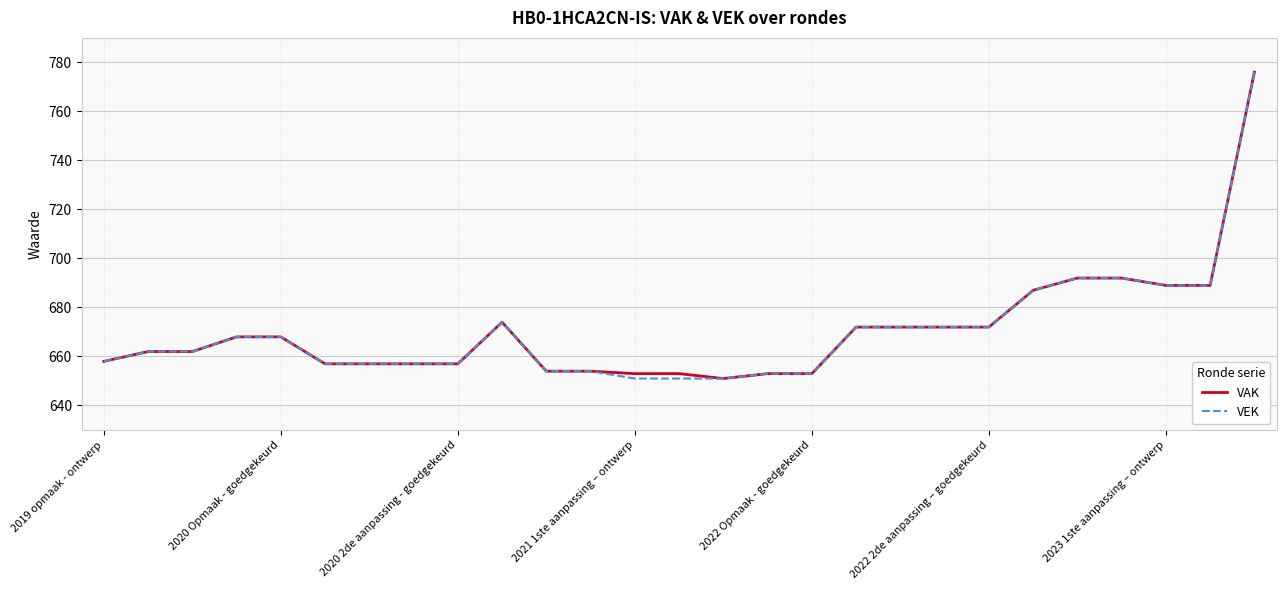

What is the minimum value for VEK?

651